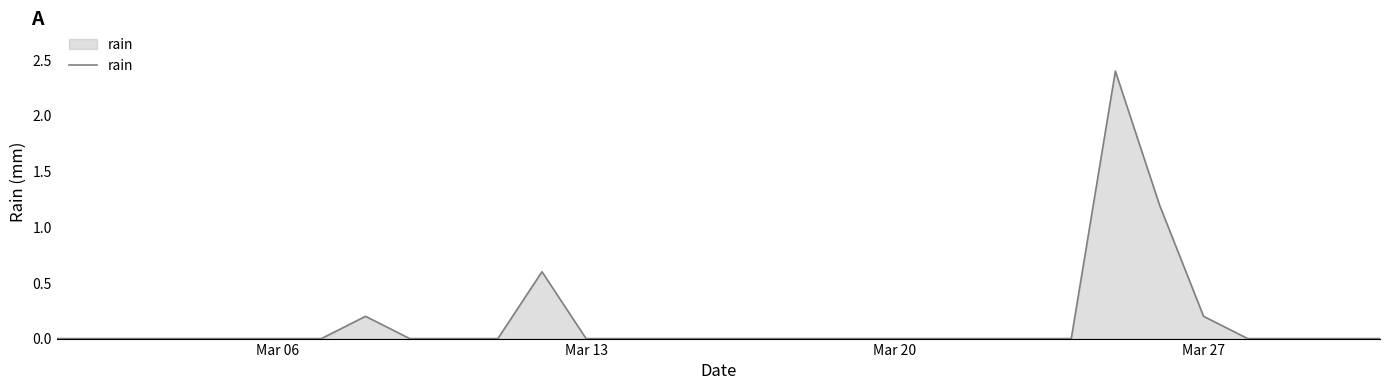

What is the maximum value shown in the chart?

2.4